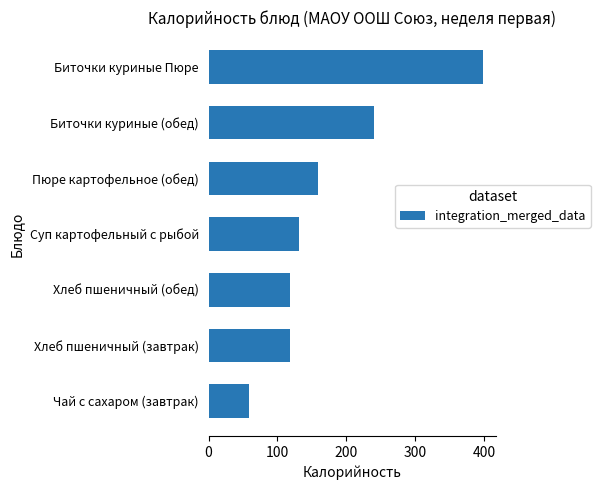

How many bars are there in total?

7